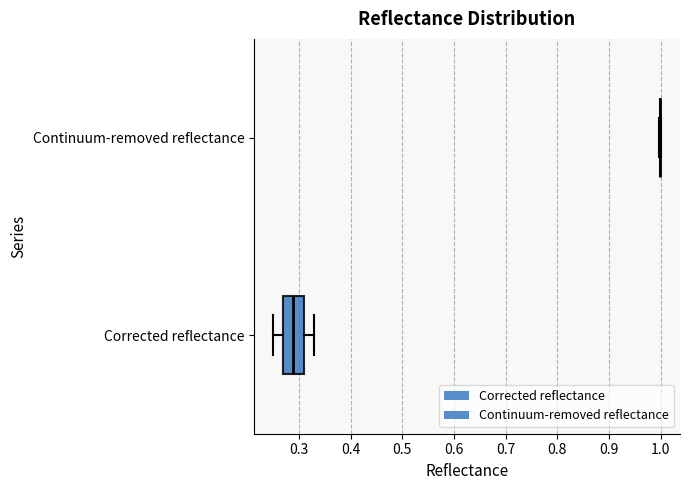

Reading bottom to top, transcribe this box plot: for each box, give where its median line is, the range the box spans, and where its two whiskers end, as read against the x-axis. The values are not printed on the chart, so give them approximately, as read against the axis.

Corrected reflectance: median 0.29, box 0.27 to 0.31, whiskers 0.25 to 0.33
Continuum-removed reflectance: box collapsed to a line at 1.00, whiskers 1.00 to 1.00